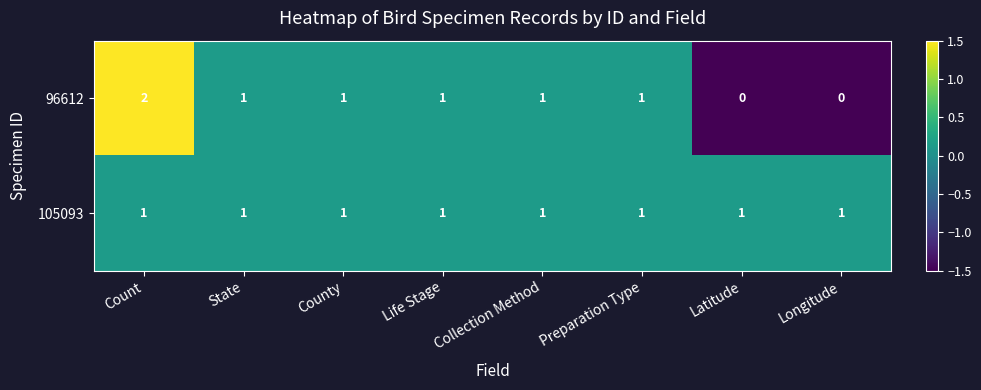

List the series in order of their overall mean, lowest first.

96612, 105093